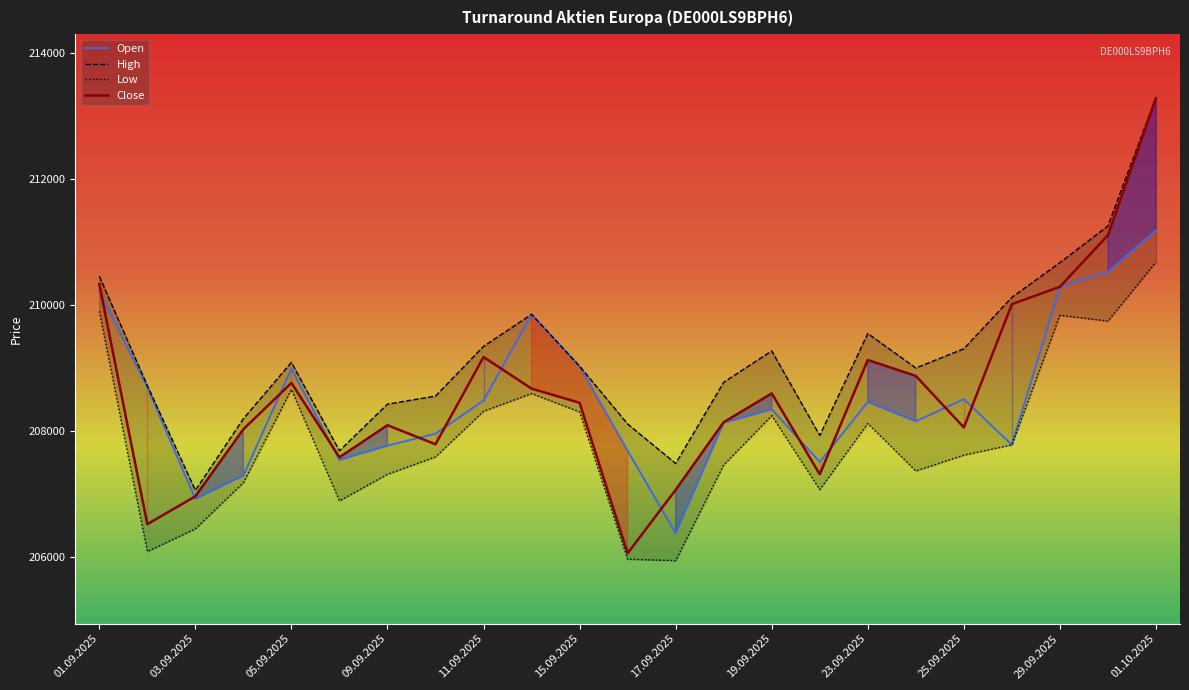

Reading left to right, transcribe all the data shown in this chart.

Open: 210222	208693	206927	207297	208991	207544	207771	207961	208485	209852	209028	207690	206383	208135	208347	207513	208464	208157	208508	207784	210293	210526	211185
High: 210457	208722	207063	208198	209091	207690	208429	208557	209345	209852	209030	208114	207488	208776	209272	207933	209548	209002	209307	210122	210672	211254	213293
Low: 209900	206093	206453	207184	208662	206896	207317	207593	208317	208597	208306	205971	205949	207466	208246	207075	208122	207370	207621	207784	209838	209746	210683
Close: 210332	206527	206968	208031	208765	207587	208095	207793	209176	208675	208450	206066	207071	208143	208599	207317	209129	208876	208059	210014	210289	211107	213276